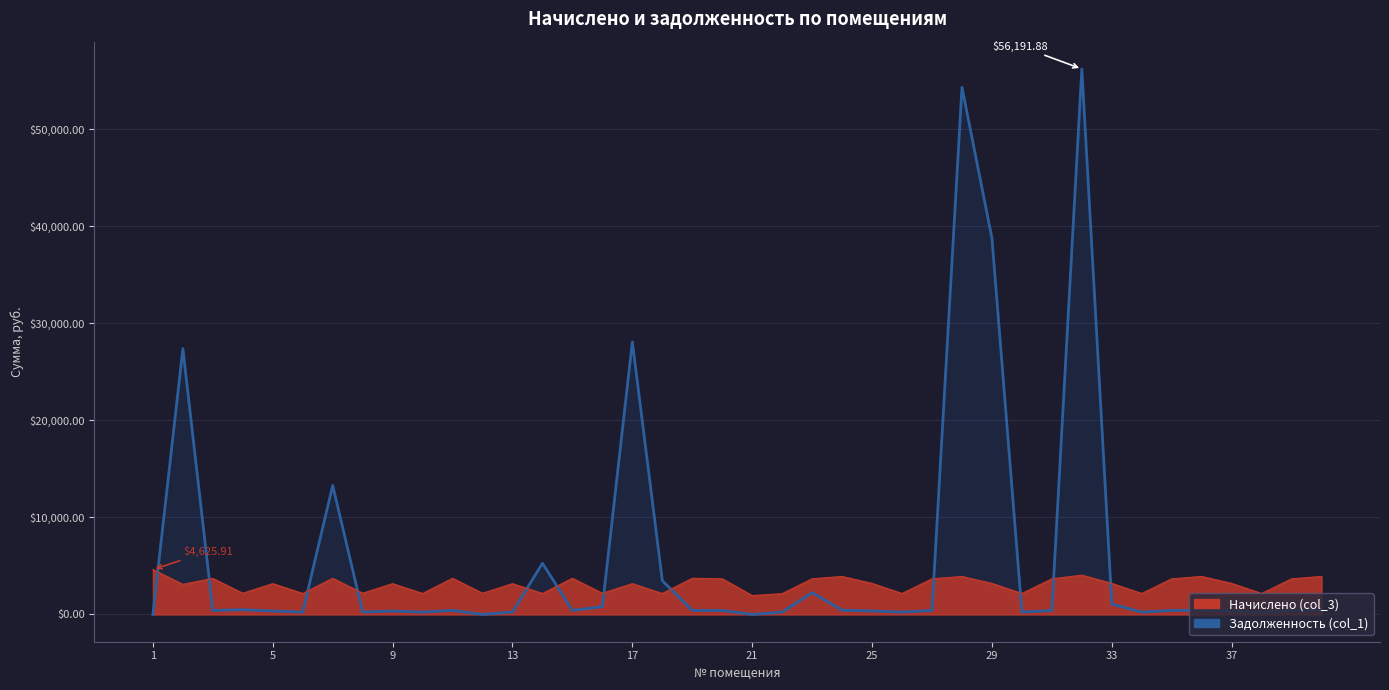

Reading left to right, extract all data points from this chart.

Начислено (col_3): 1=4625.9	2=3100.5	3=3708.2	4=2182.8	5=3174.9	6=2157.9	7=3726.8	8=2182.8	9=3174.9	10=2157.9	11=3726.8	12=2182.8	13=3174.9	14=2157.9	15=3726.8	16=2182.8	17=3174.8	18=2157.9	19=3726.8	20=3677.2	21=1945.8	22=2139.4	23=3677.2	24=3912.8	25=3199.7	26=2157.9	27=3671.0	28=3912.8	29=3199.7	30=2157.9	31=3671.0	32=4049.3	33=3199.7	34=2157.9	35=3671.0	36=3912.8	37=3199.7	38=2157.9	39=3671.0	40=3912.8
Задолженность (col_1): 1=0.0	2=27381.1	3=412.0	4=485.1	5=352.8	6=239.8	7=13286.6	8=242.5	9=352.8	10=239.8	11=414.1	12=0.0	13=252.2	14=5273.6	15=414.1	16=804.9	17=28075.7	18=3475.2	19=414.1	20=408.1	21=0.0	22=237.7	23=2248.3	24=434.8	25=355.5	26=239.8	27=408.9	28=54299.2	29=38751.0	30=239.8	31=407.9	32=56191.9	33=1068.1	34=239.8	35=409.2	36=434.8	37=355.5	38=239.8	39=408.9	40=434.8